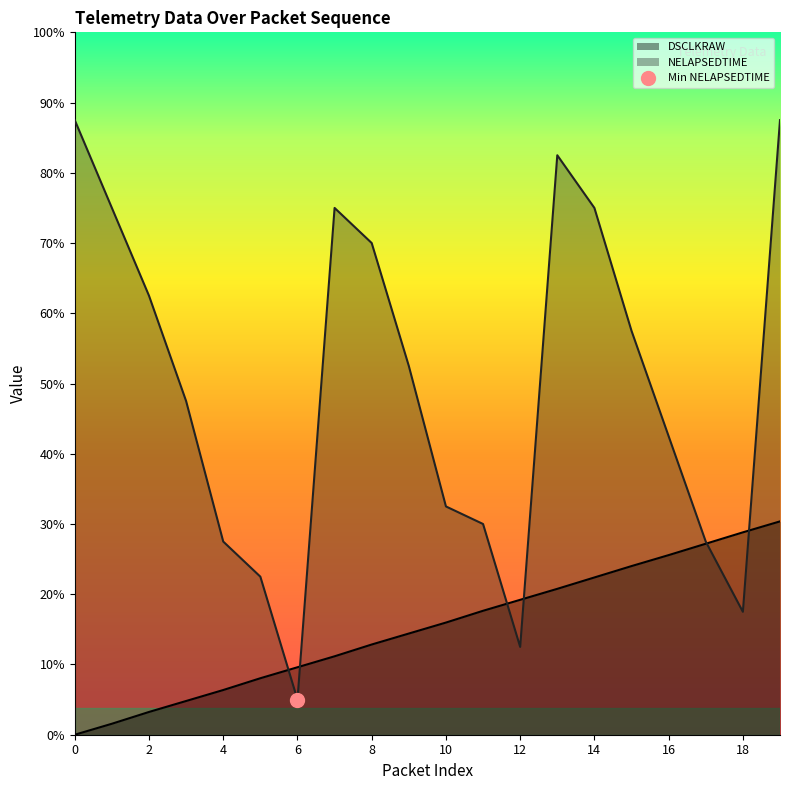

True or false: DSCLKRAW has a value of 1.3 at 2.

True